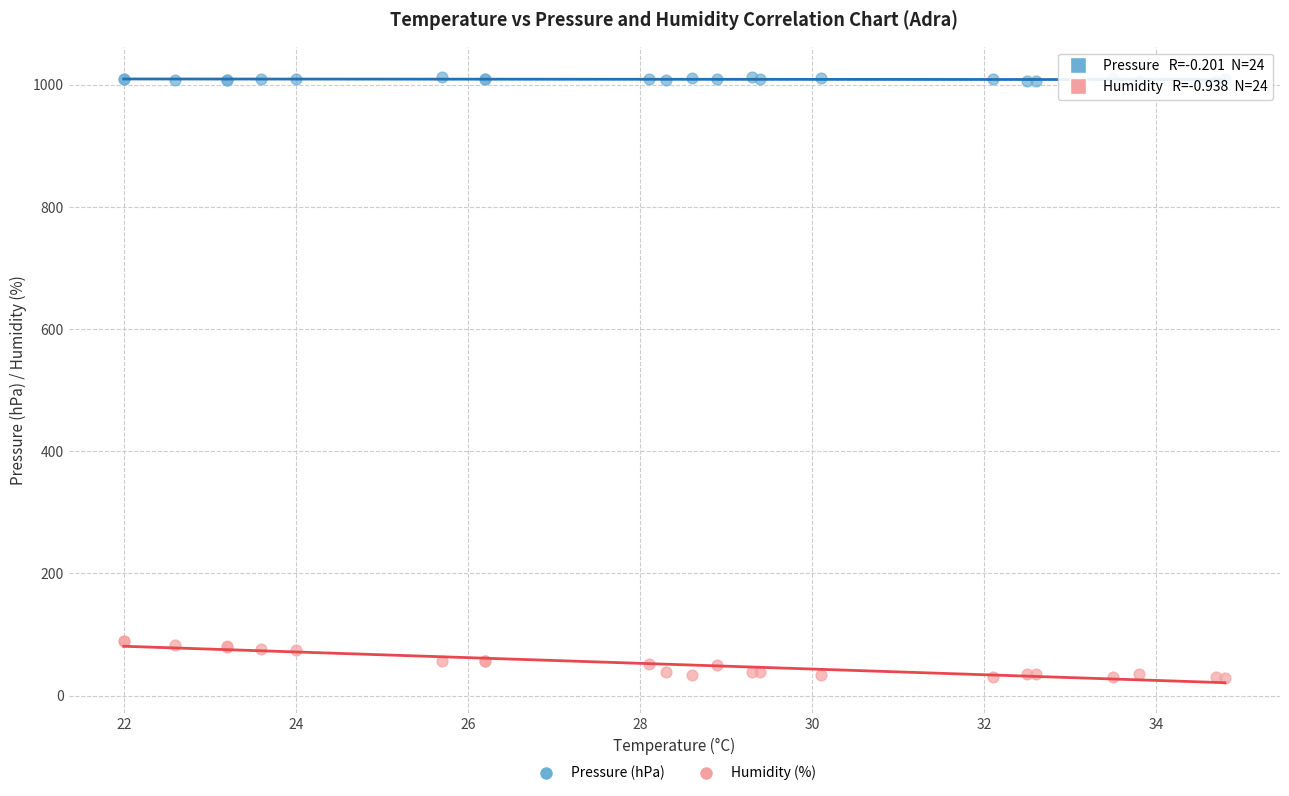

Which series reaches the minimum Y coordinate?

Humidity (%)